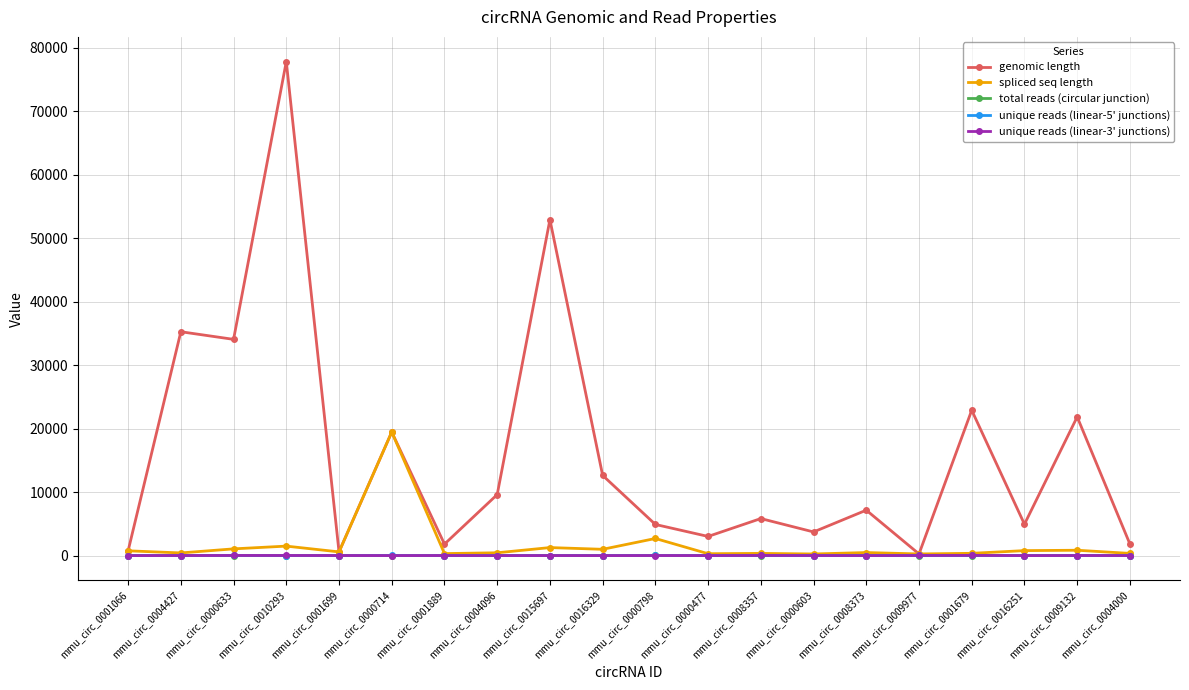

What is the spread (max minus min) of values at mmu_circ_0004427?

35250